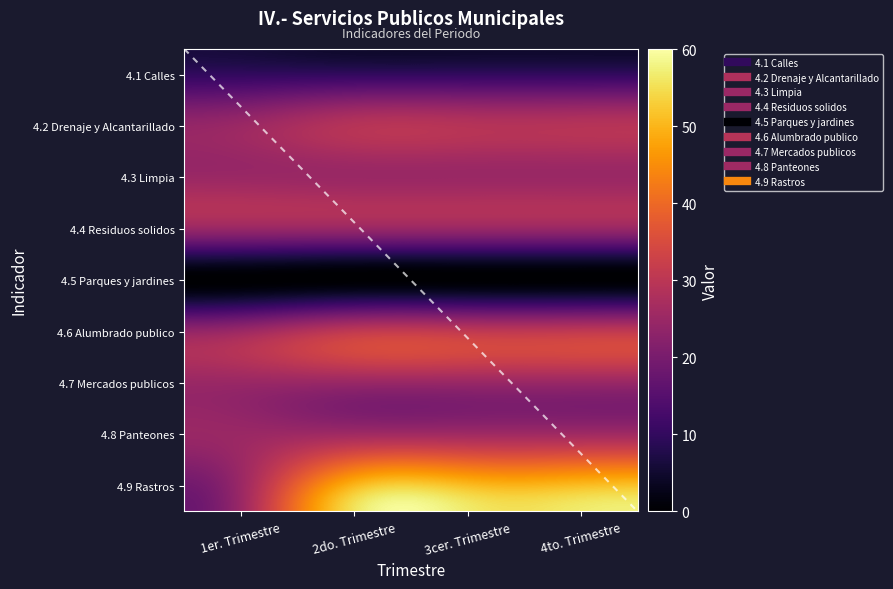

Is it true that 4.2 Drenaje y Alcantarillado equals 13.8 at 1er. Trimestre?

False